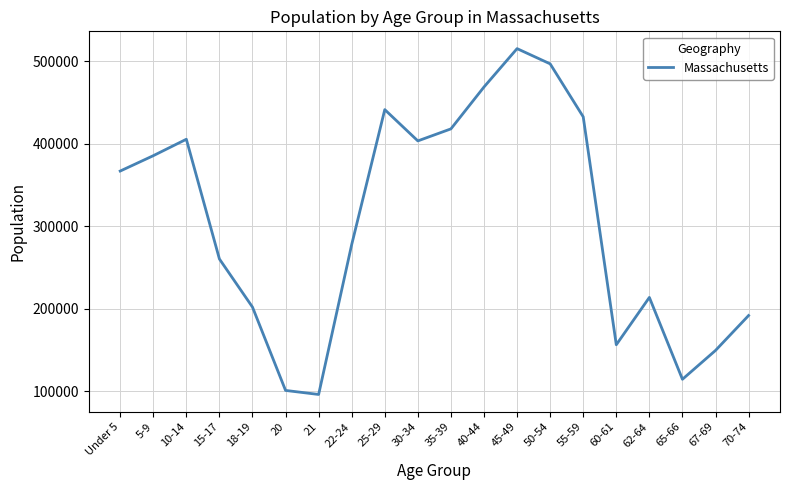

What is the sum of the values at 21 and 35-39?

514567